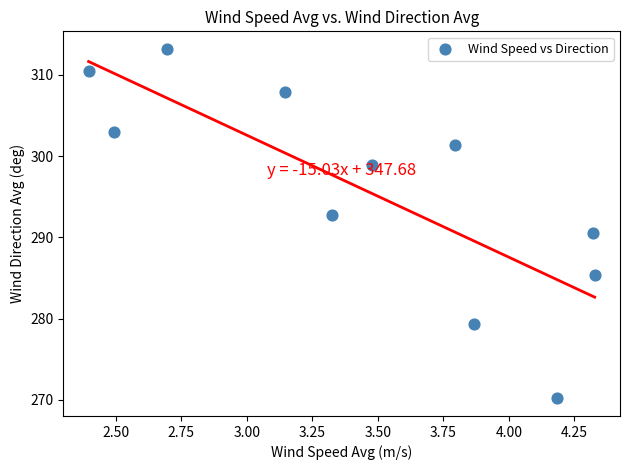

What is the average X value?

3.5